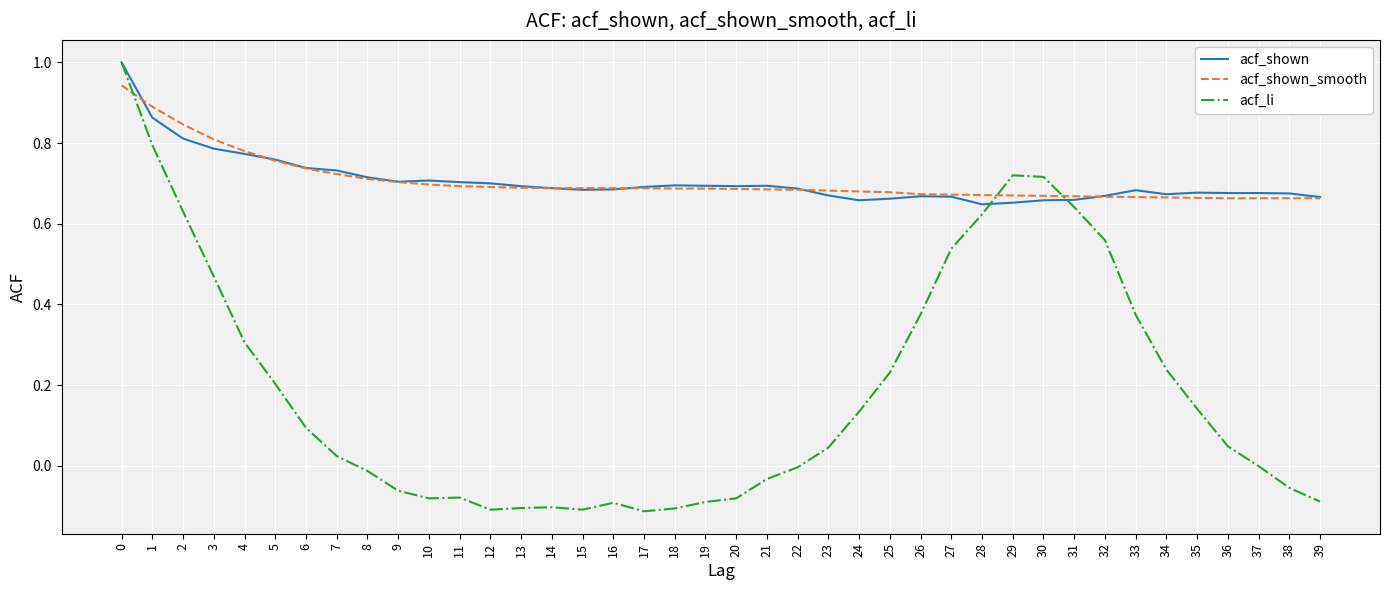

The value of acf_li at 9 is -0.1. True or false?

True